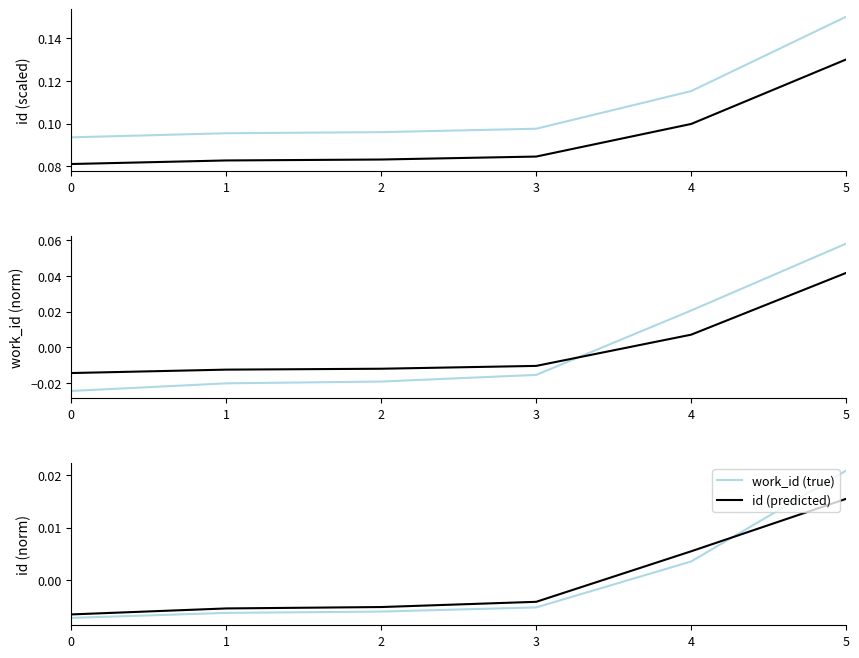

At how many categories does at least one series exceed 0?

2